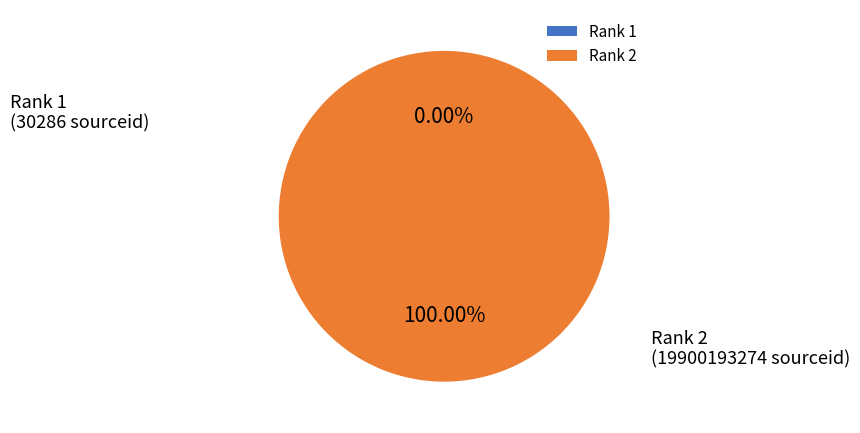

To the nearest percent, what is the average slice percentage?

50%